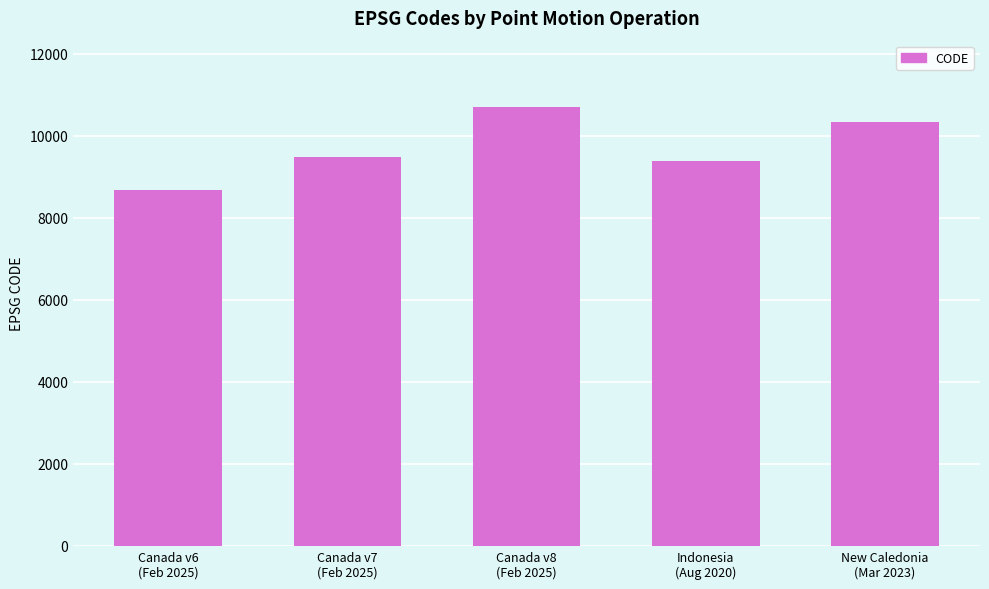

What is the difference between the second highest and minimum values?

1647